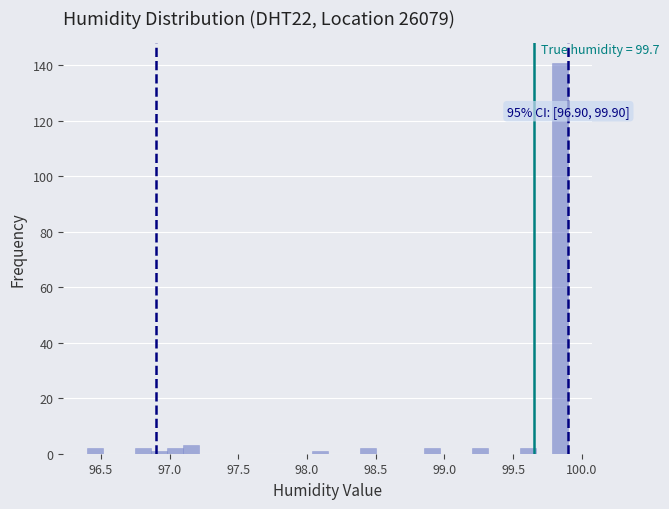

Around what value on the x-axis is the tallest bar? Give the approximate position of its centre, as read against the axis.

99.85